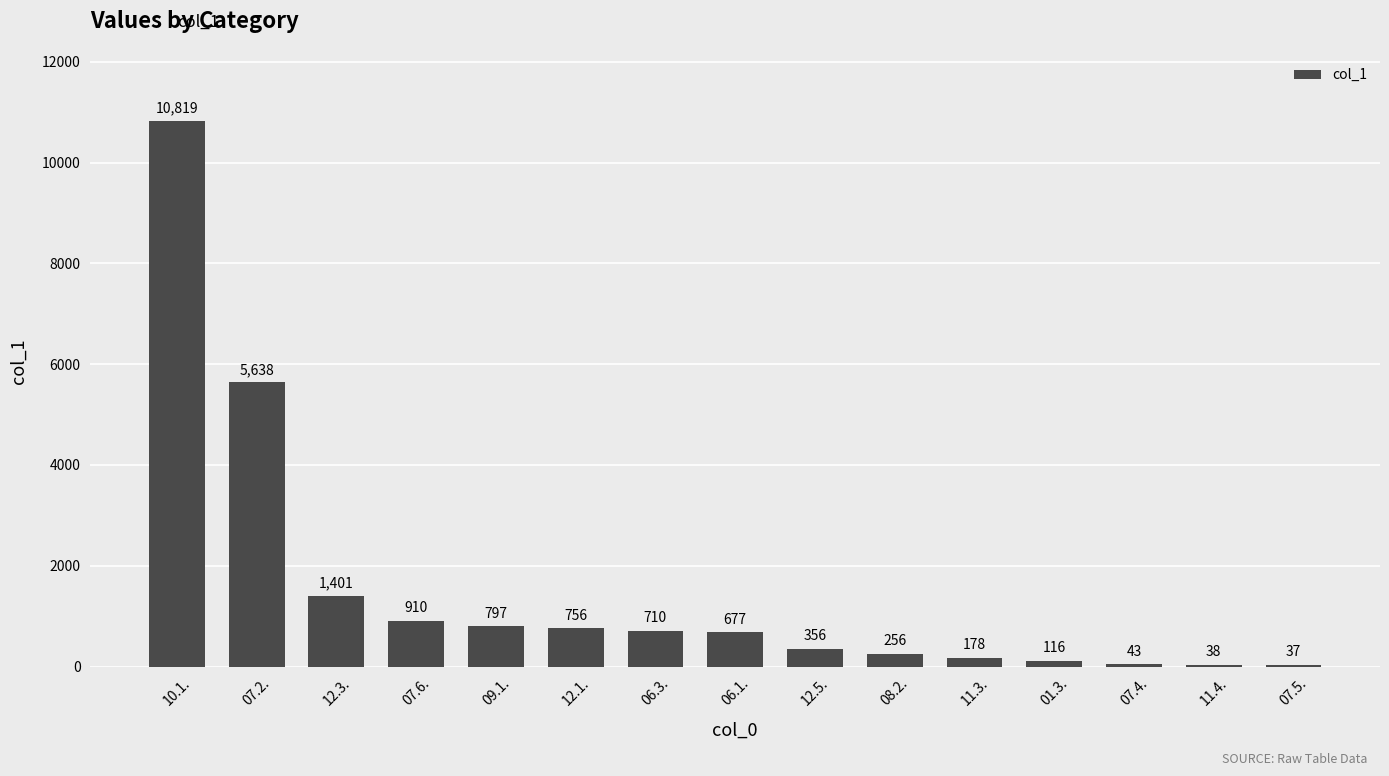

Are the bars grouped side by side (vs. stacked)?

No